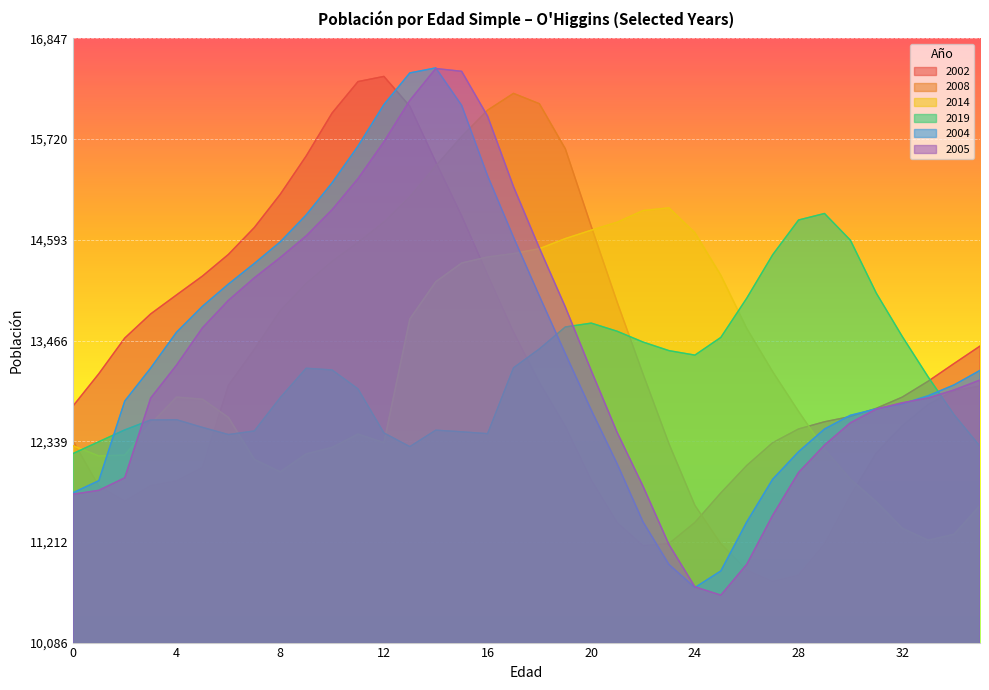

Is the value of 2002 at 4 greater than the value of 2019 at 11?

Yes